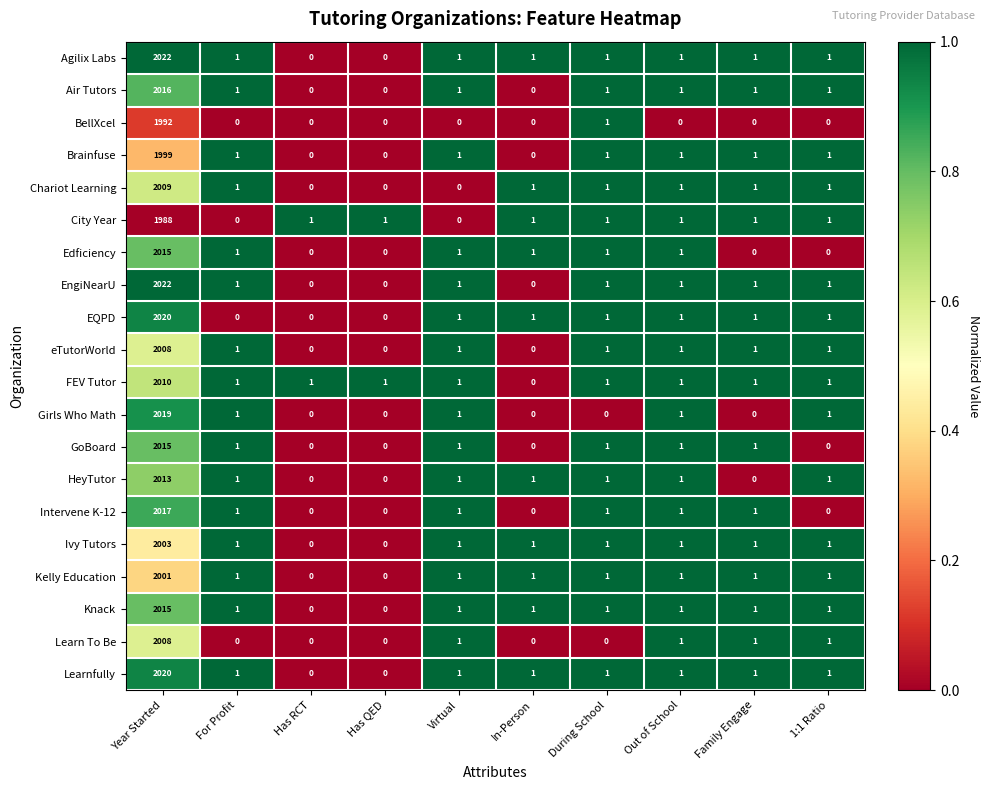

What is the sum of all Girls Who Math values?

2023